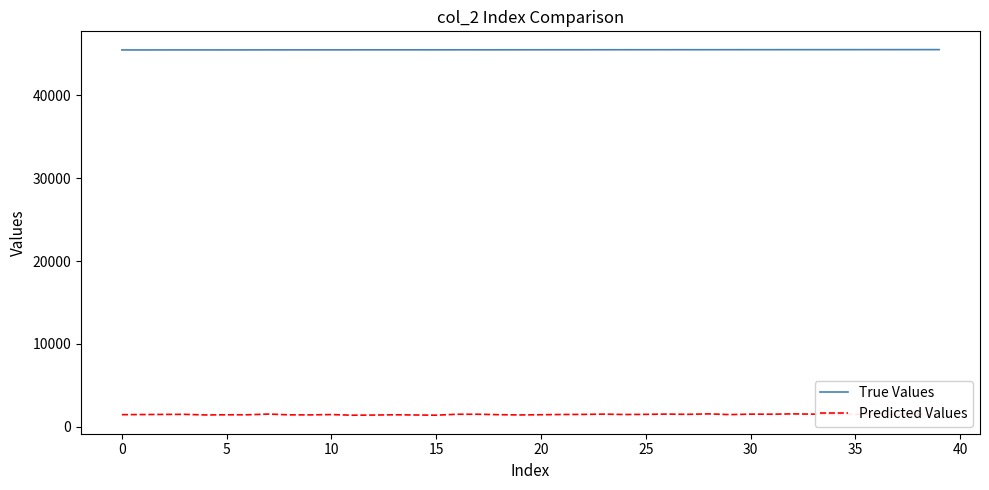

What is the maximum value shown in the chart?

45533